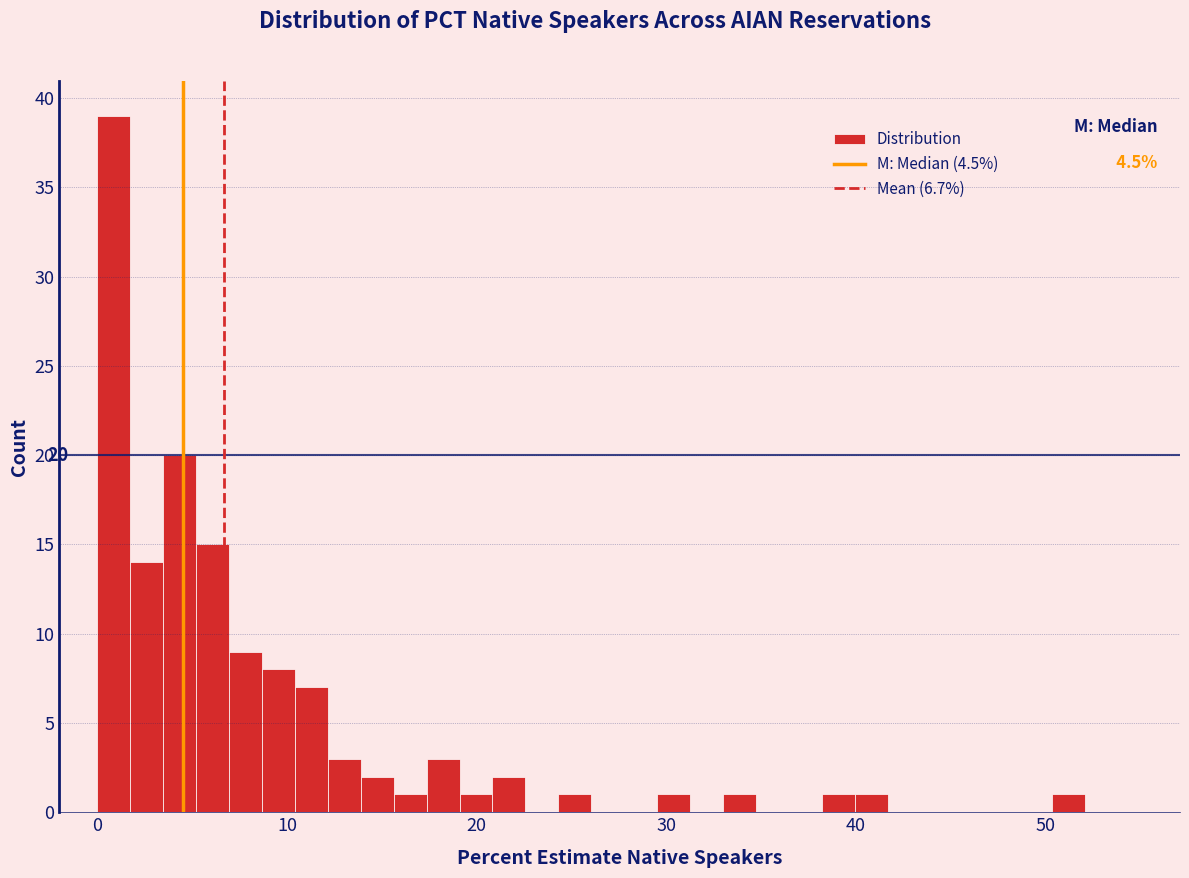

Around what value on the x-axis is the tallest bar? Give the approximate position of its centre, as read against the axis.

1